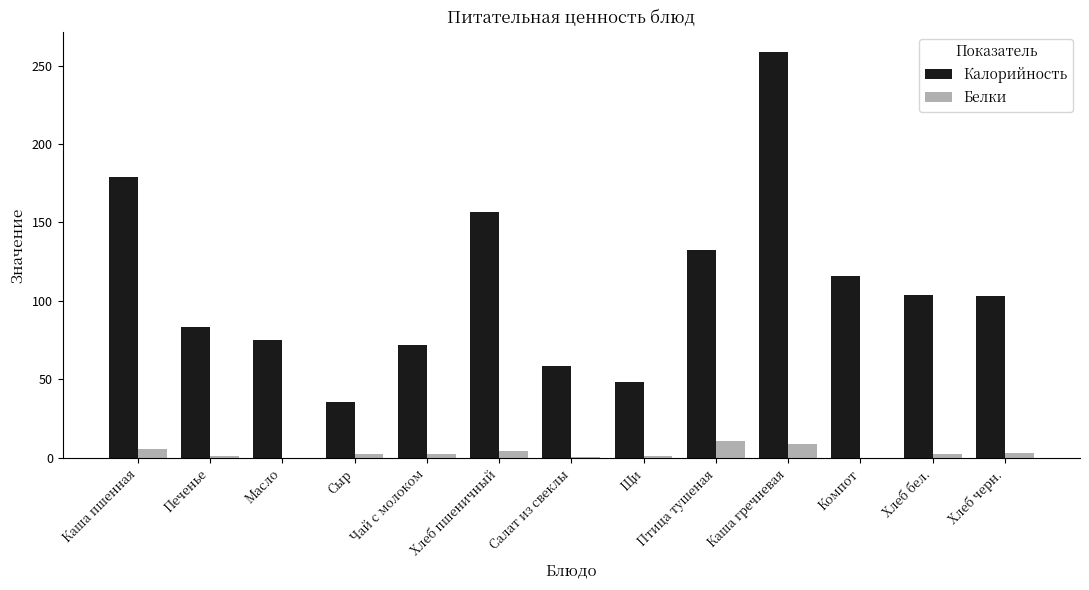

What is the average value of the Белки series?

3.4